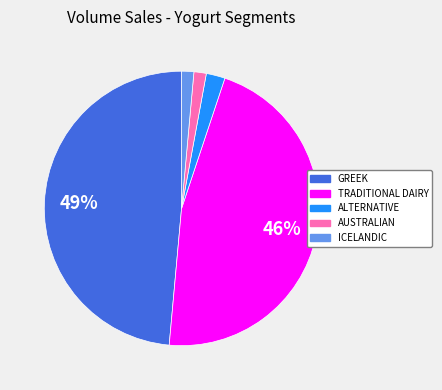

What is the largest slice in the pie chart?

GREEK